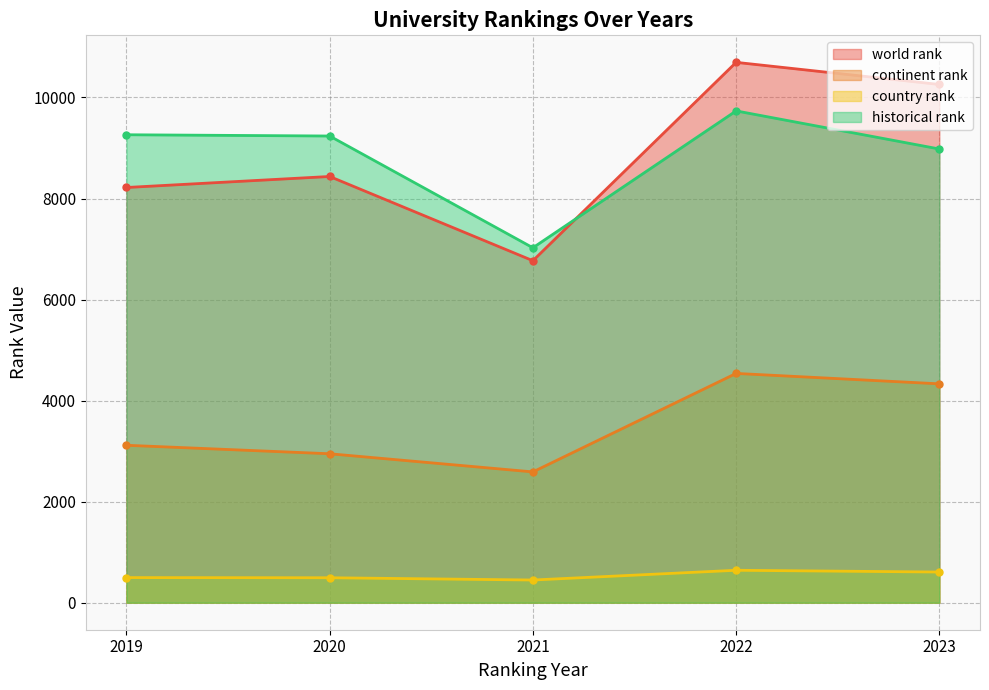

What is the label of the 5th point from the left?

2023